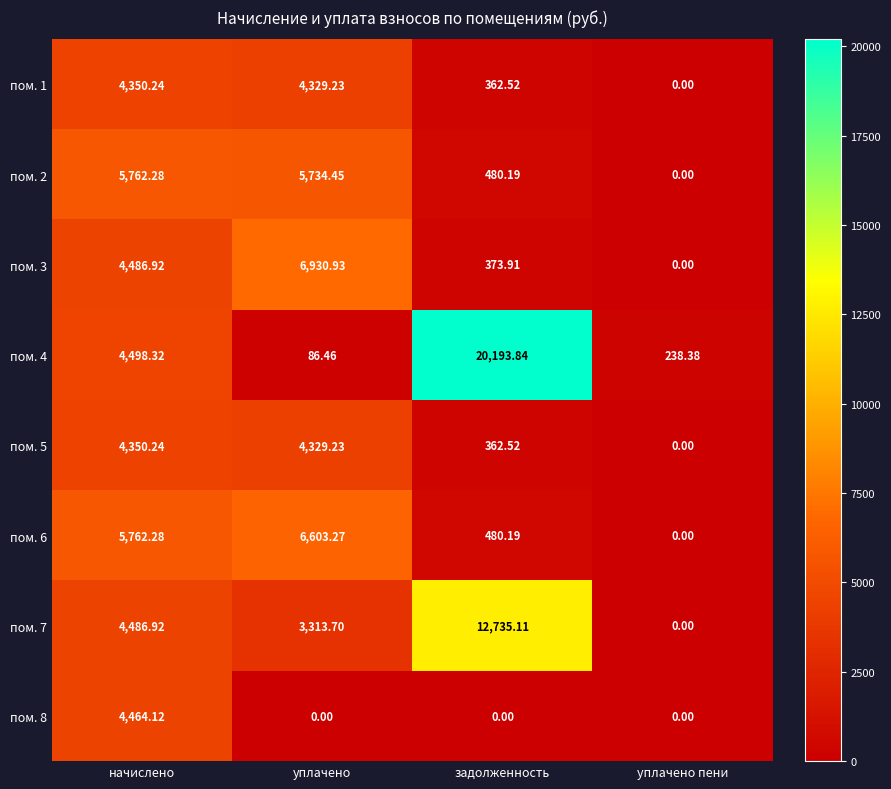

At which category is the sum across all series the highest?

начислено